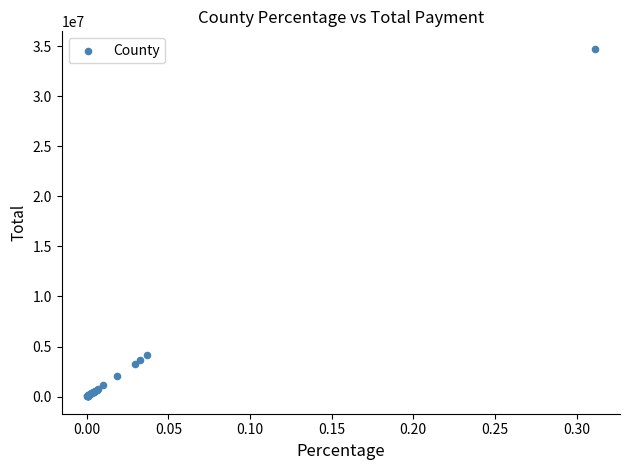

What Y value in the scatter plot is closest to 17383494?

4121272.8